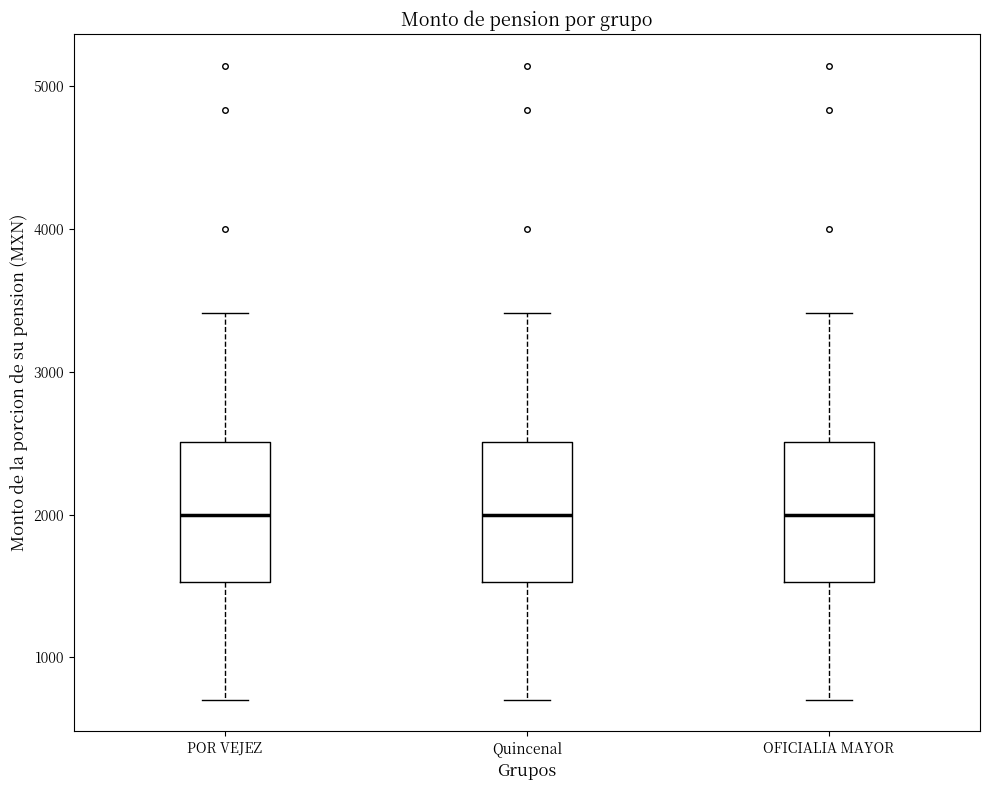

Where does the median line of the box for POR VEJEZ sit on the y-axis? The values are not printed on the chart, so give them approximately, as read against the axis.

2000